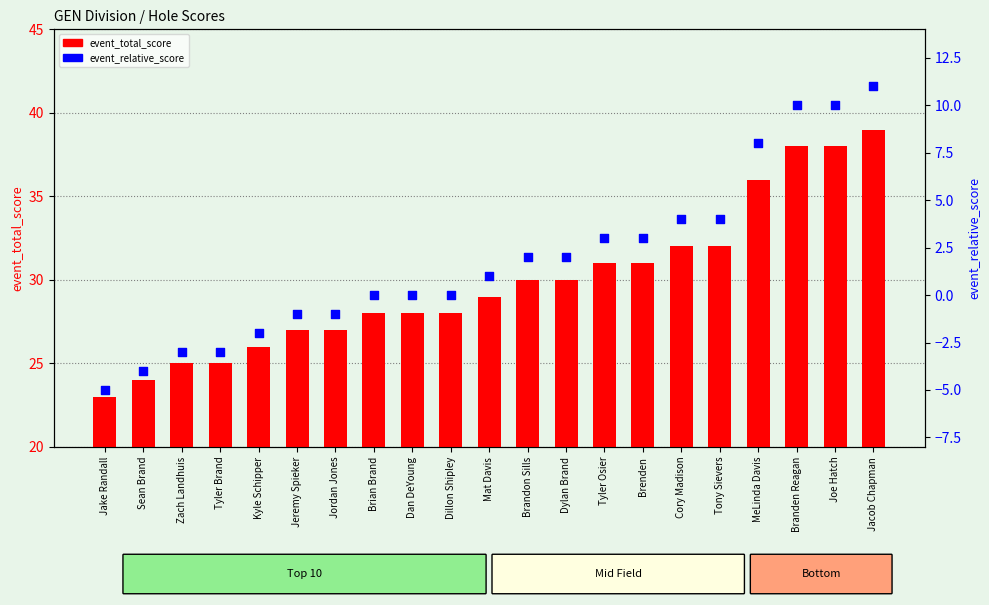

Which series has the largest total across all categories?

event_total_score